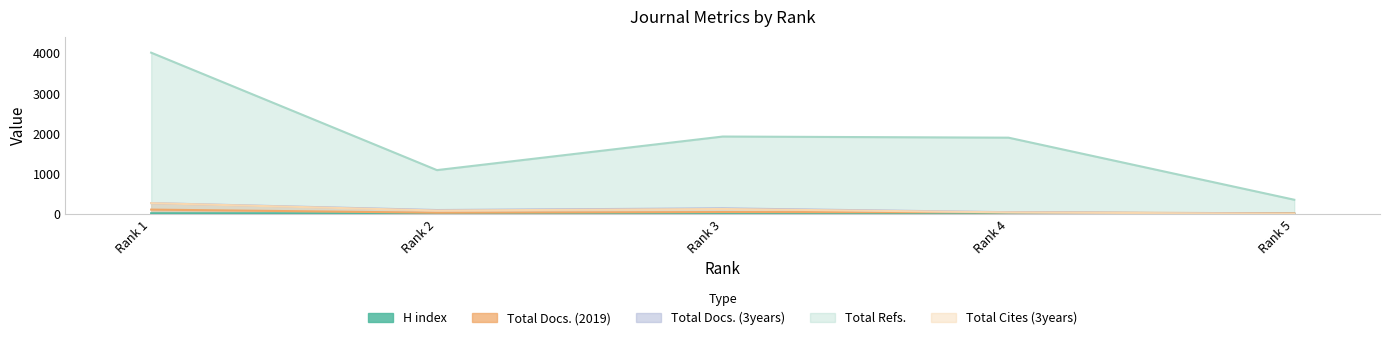

How many interior local peaks does the Total Refs. series have?

1